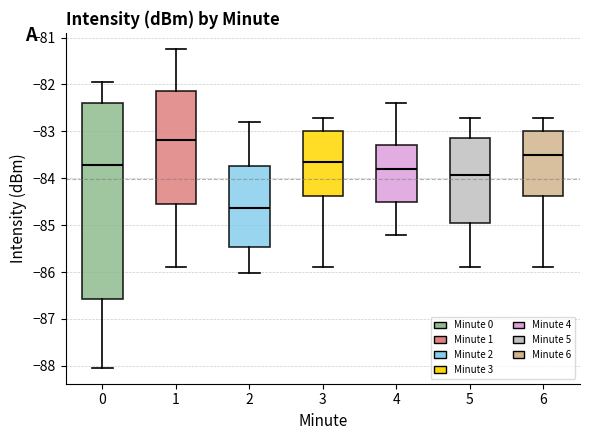

Comparing the boxes themselves (not the whiskers), which one is the tallest?

0